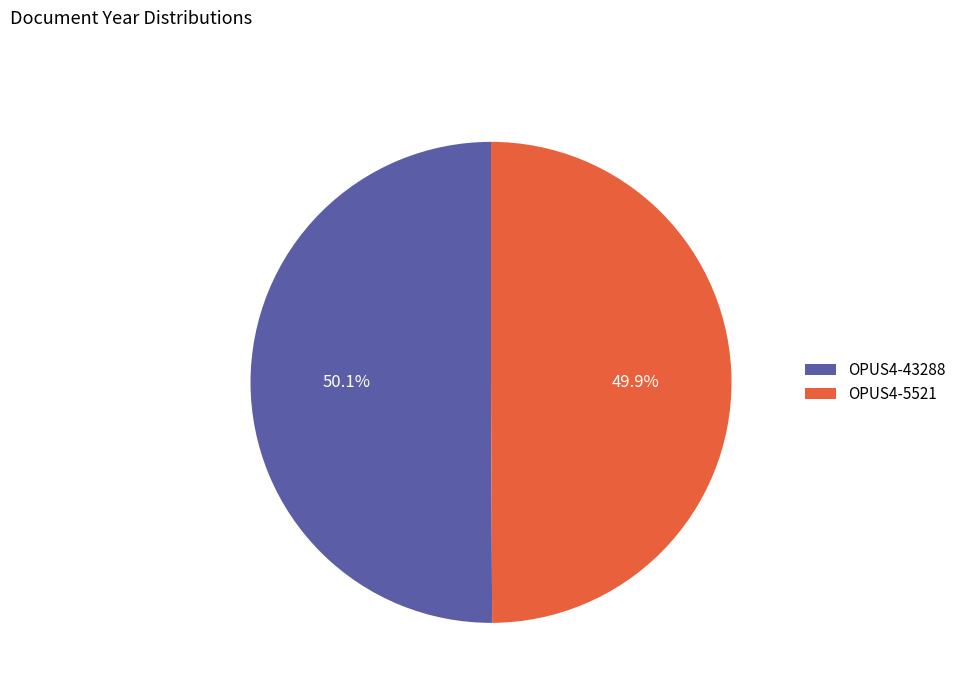

What percentage is the OPUS4-43288 slice, to the nearest percent?

50%